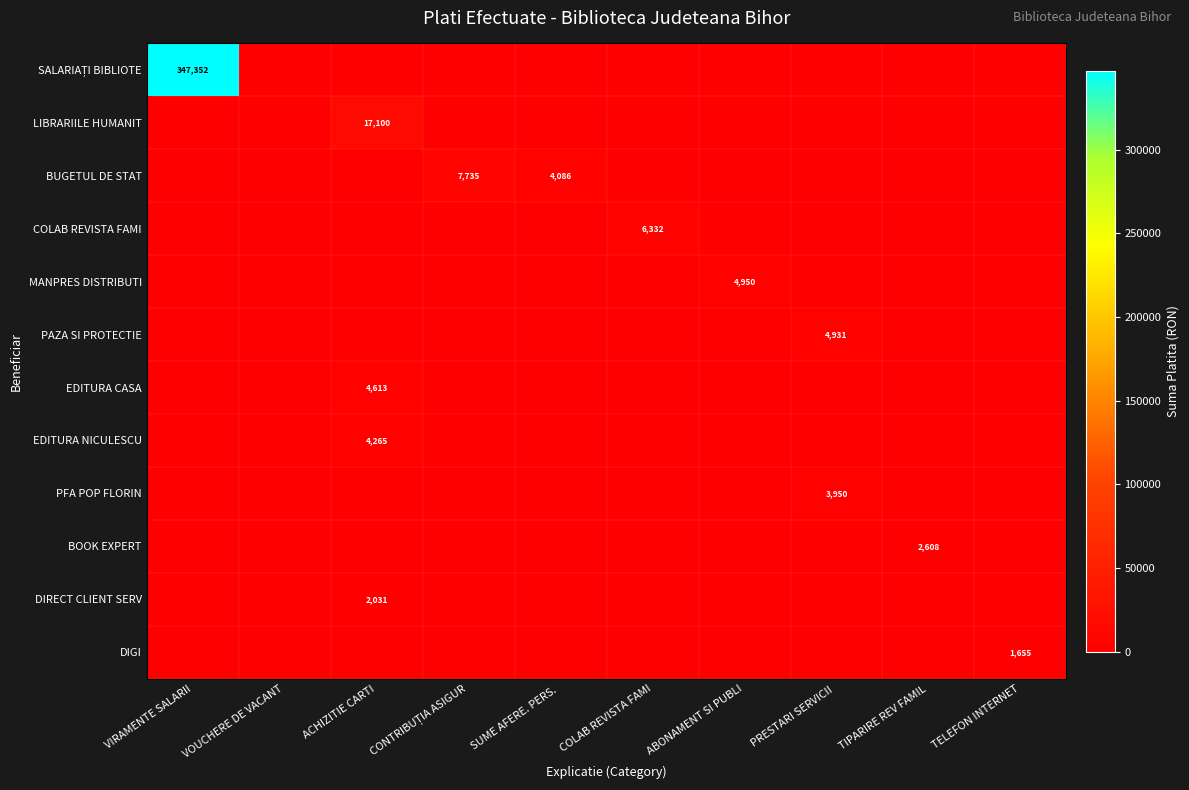

How many data points does each series have?

10